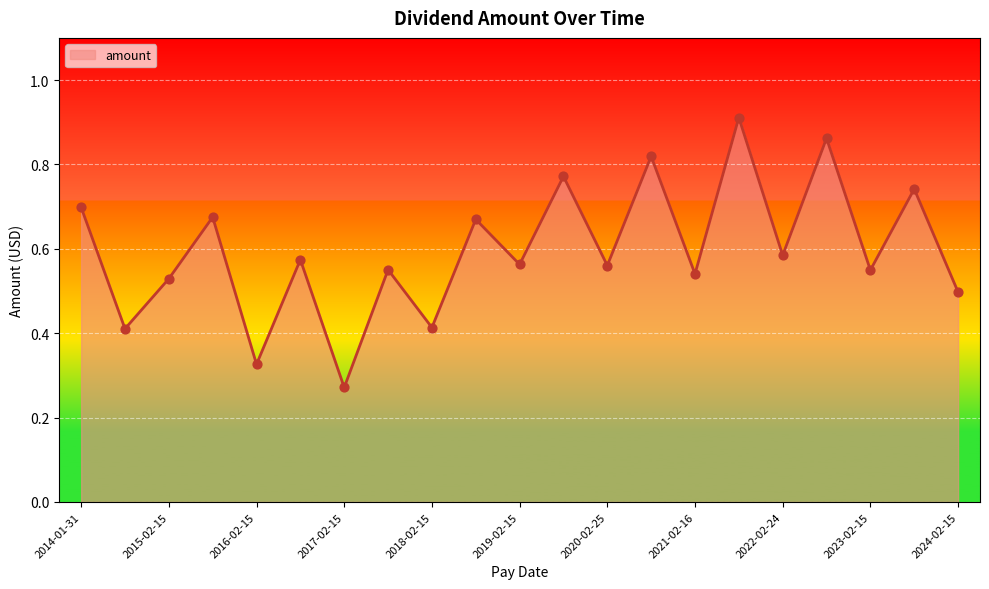

How many lines are shown in the chart?

1